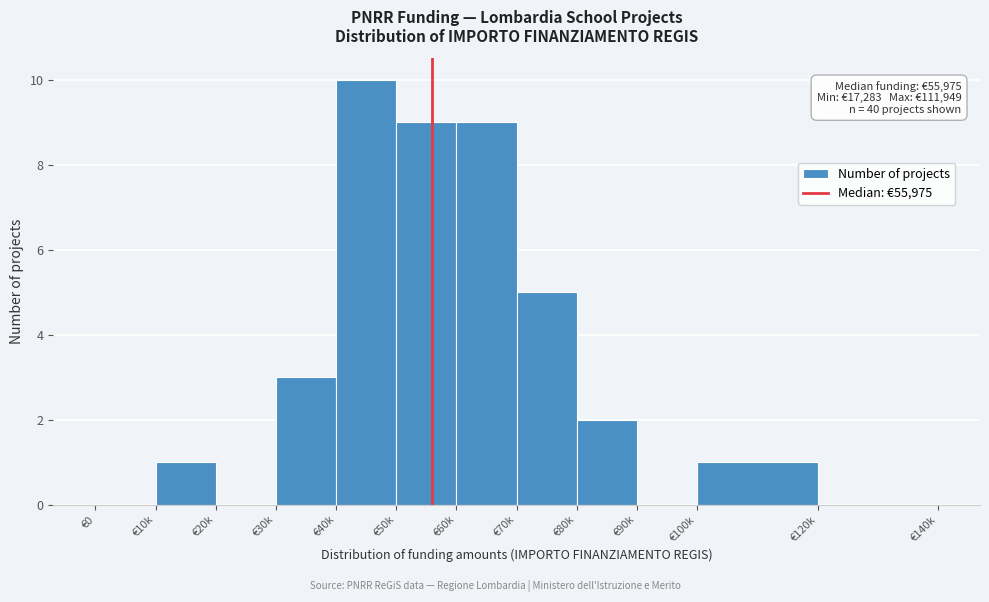

Reading left to right, list all the values displayed in this chart.

€0=0	€10k=1	€20k=0	€30k=3	€40k=10	€50k=9	€60k=9	€70k=5	€80k=2	€90k=0	€100k=1	€120k=0